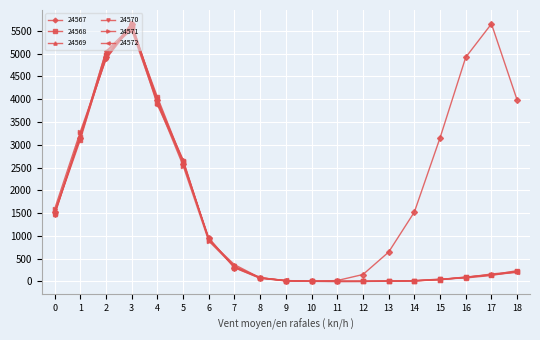

The value of 24569 at 11 is -1978. True or false?

False